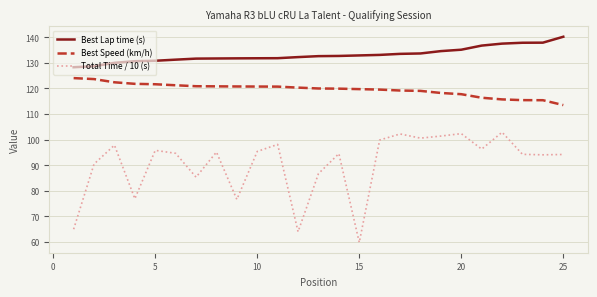

What is the minimum value for Total Time / 10 (s)?

59.9